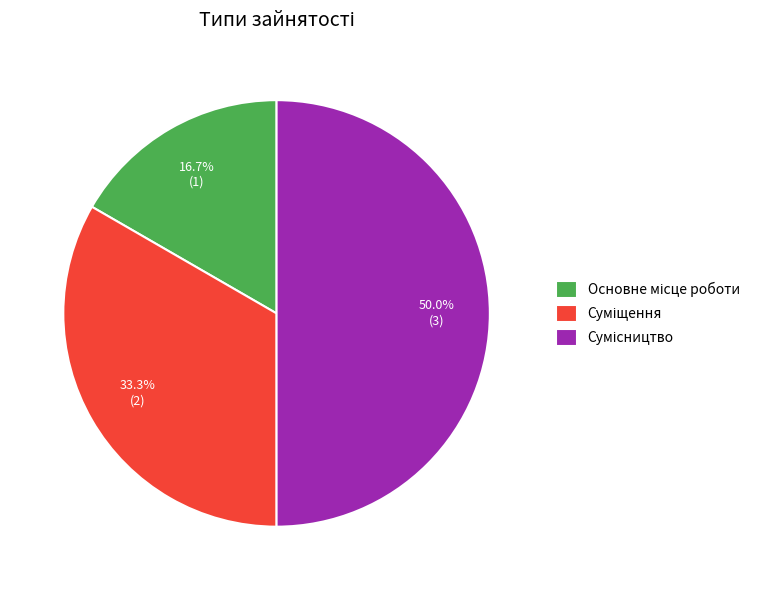

How many slices are in this pie chart?

3